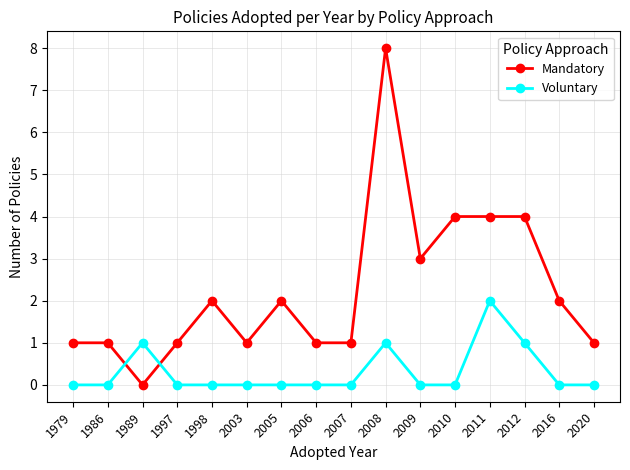

List the series in order of their peak value, lowest first.

Voluntary, Mandatory